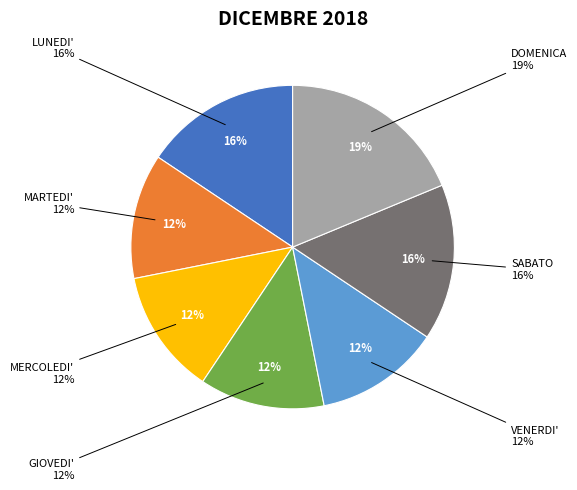

What is the total percentage of MARTEDI' and LUNEDI'?

28.1%